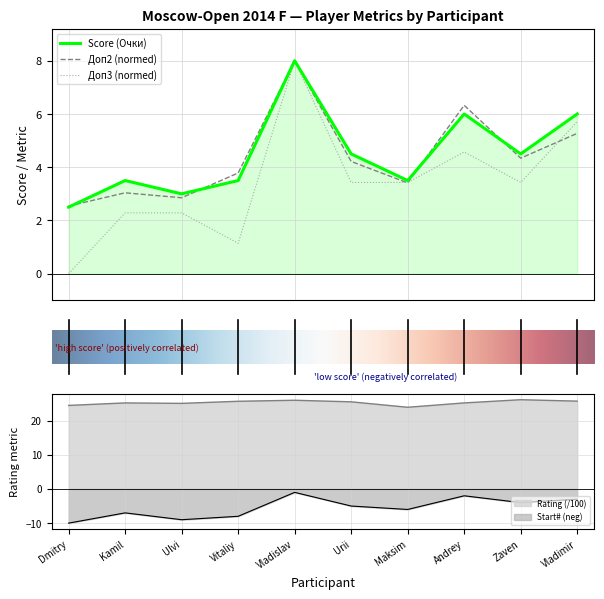

How many data points in Доп3 are above 3?

6